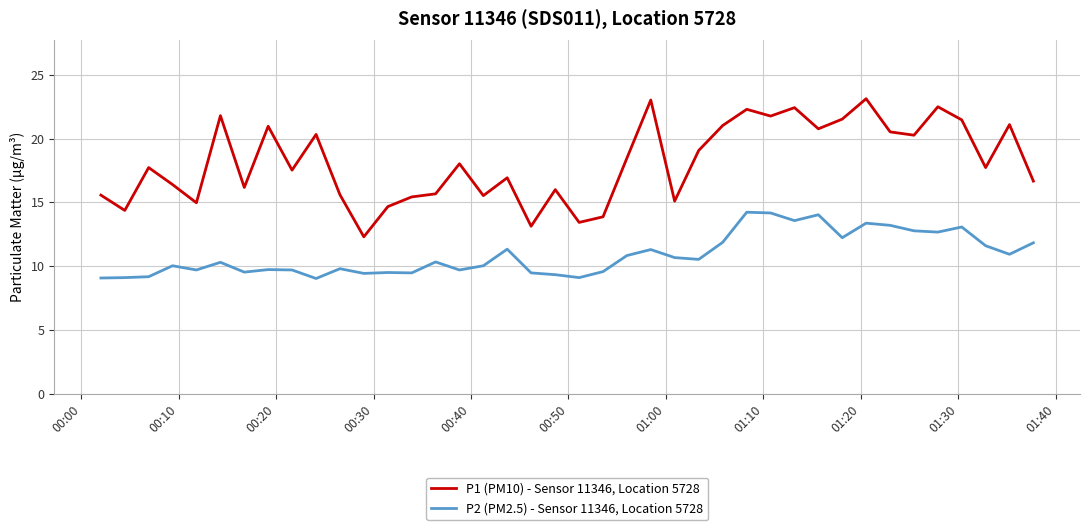

List the series in order of their overall mean, lowest first.

P2 (PM2.5) - Sensor 11346, Location 5728, P1 (PM10) - Sensor 11346, Location 5728